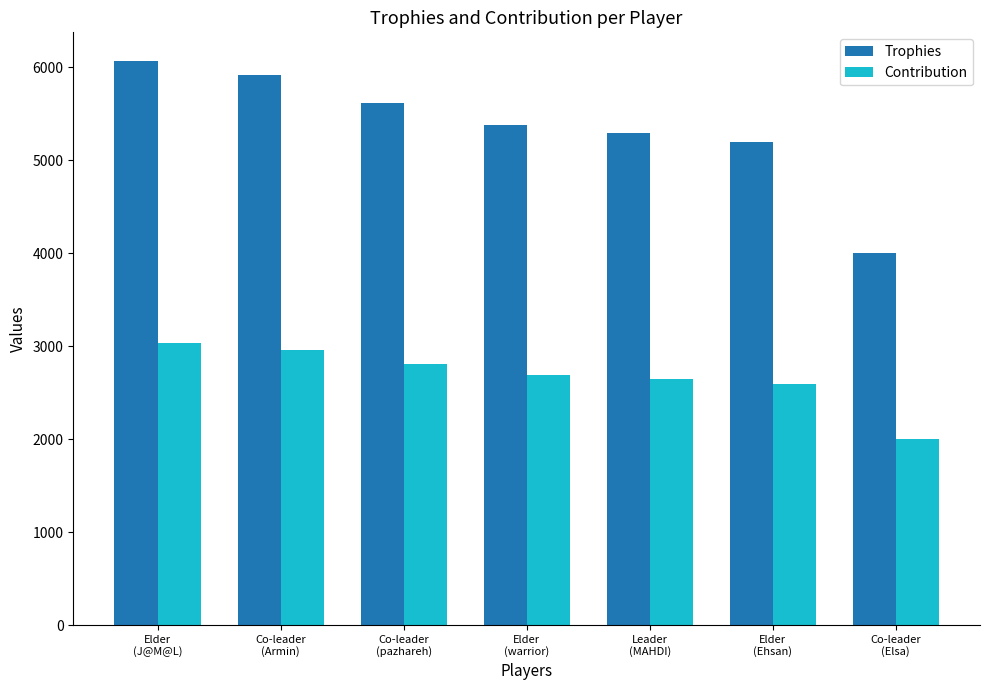

Reading right to left, extract all data points from this chart.

Trophies: Co-leader
(Elsa)=4001	Elder
(Ehsan)=5197	Leader
(MAHDI)=5296	Elder
(warrior)=5378	Co-leader
(pazhareh)=5616	Co-leader
(Armin)=5917	Elder
(J@M@L)=6072
Contribution: Co-leader
(Elsa)=2000	Elder
(Ehsan)=2598	Leader
(MAHDI)=2648	Elder
(warrior)=2689	Co-leader
(pazhareh)=2808	Co-leader
(Armin)=2958	Elder
(J@M@L)=3036